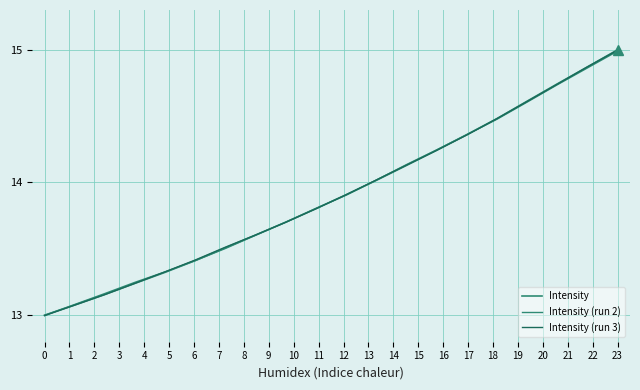

How many lines are shown in the chart?

3